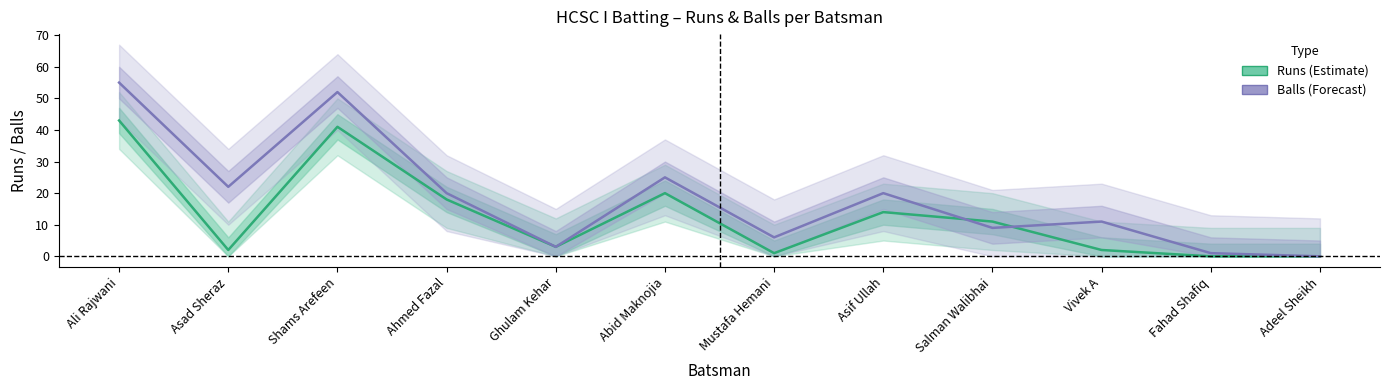

True or false: Runs (Estimate) and Balls (Forecast) intersect in this chart.

True